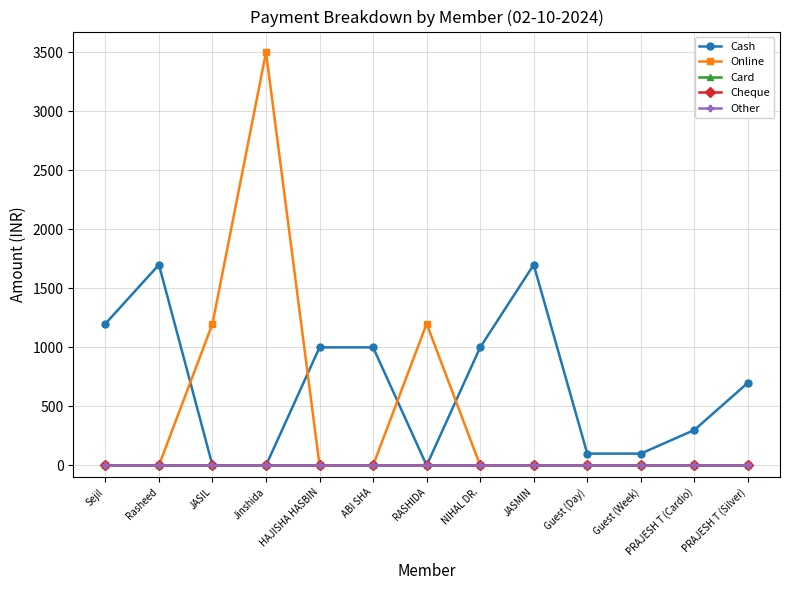

True or false: Cash has a value of 1000 at HAJISHA HASBIN.

True